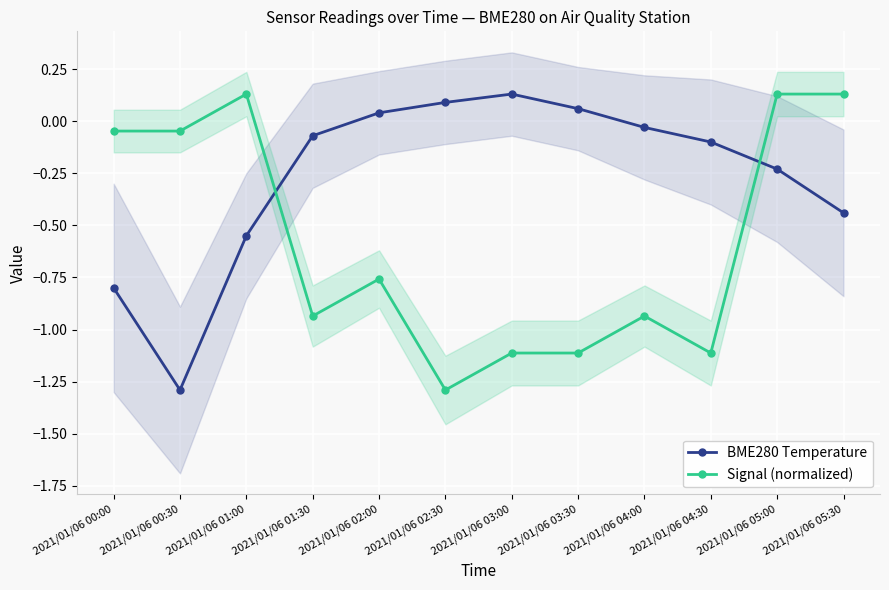

At which label is BME280 Temperature closest to 0?

2021/01/06 04:00